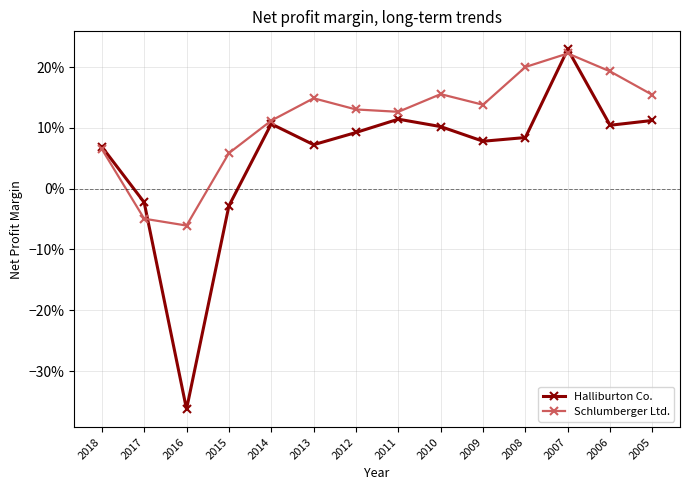

Rank the categories by Halliburton Co. value from lowest to highest.

2016, 2015, 2017, 2018, 2013, 2009, 2008, 2012, 2010, 2006, 2014, 2005, 2011, 2007